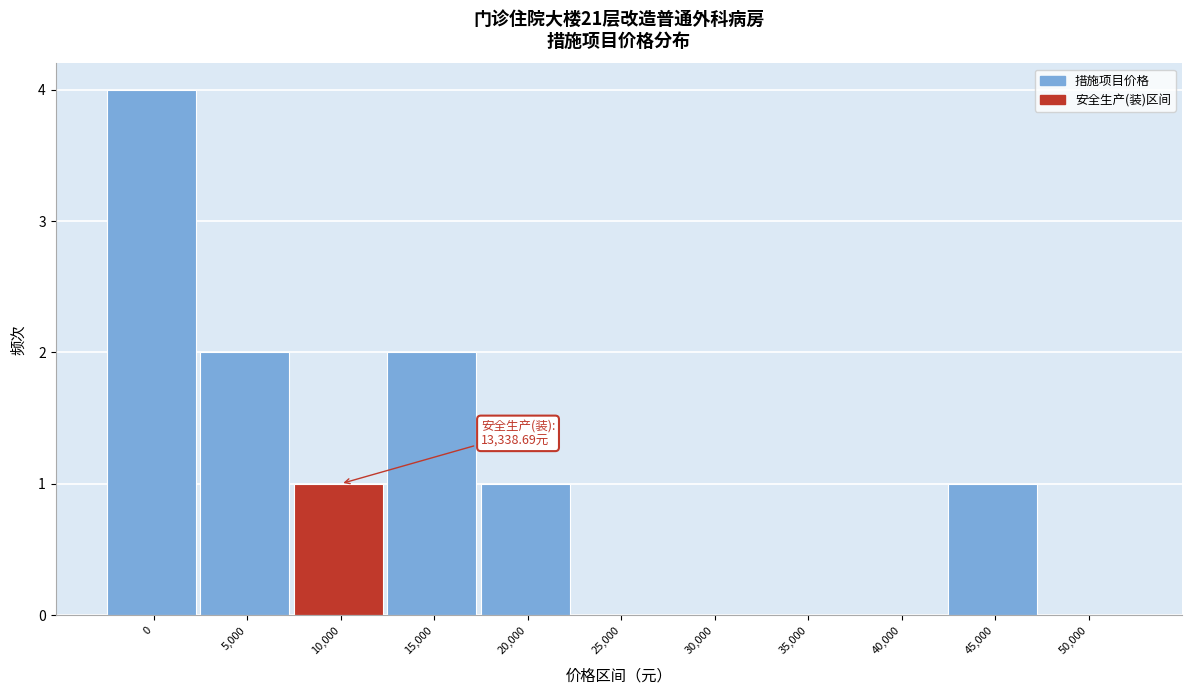

Reading left to right, transcribe all the data shown in this chart.

0=4	5,000=2	10,000=1	15,000=2	20,000=1	25,000=0	30,000=0	35,000=0	40,000=0	45,000=1	50,000=0